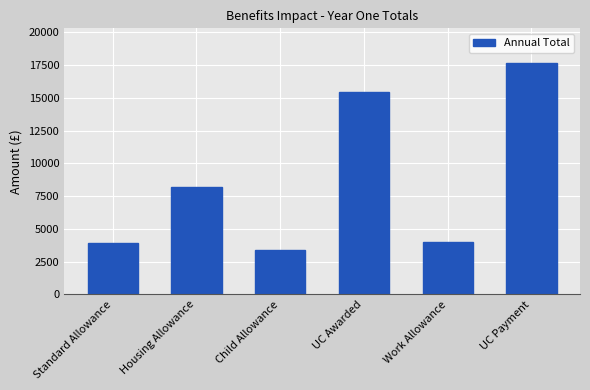

What position from the left is UC Payment?

6